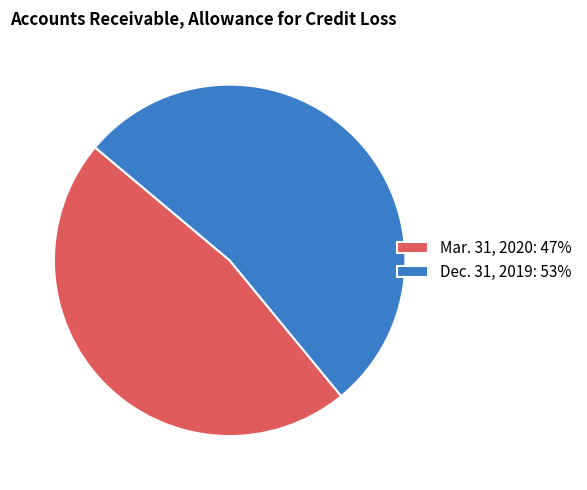

Which has a higher value, Dec. 31, 2019 or Mar. 31, 2020?

Dec. 31, 2019